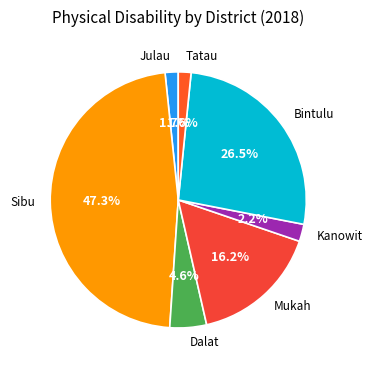

How many slices are in this pie chart?

7